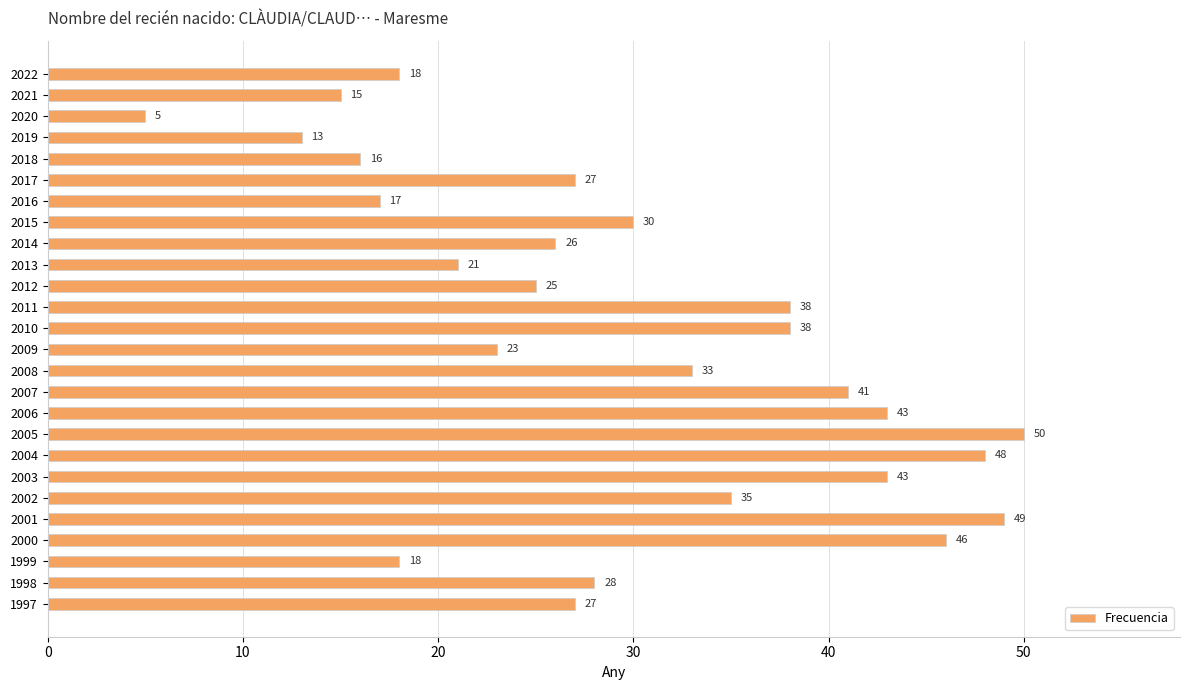

What is the difference between the maximum and second lowest values?

37